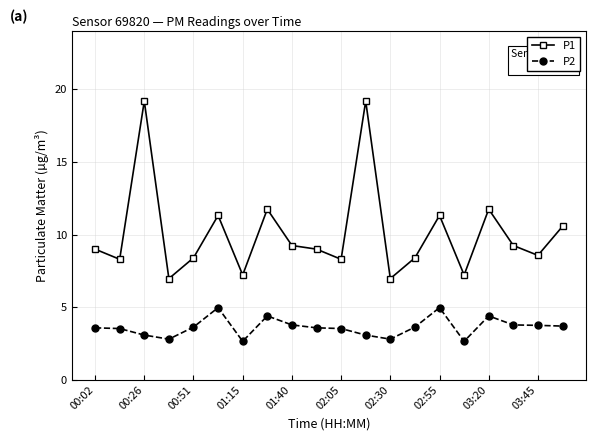

Is this an area chart (filled region under the line)?

No